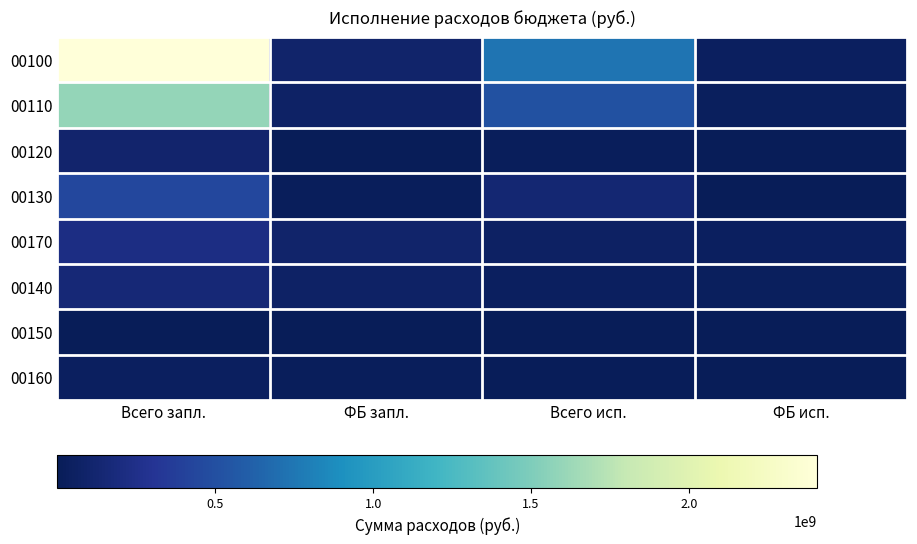

List the series in order of their peak value, highest first.

00100, 00110, 00130, 00170, 00140, 00120, 00160, 00150